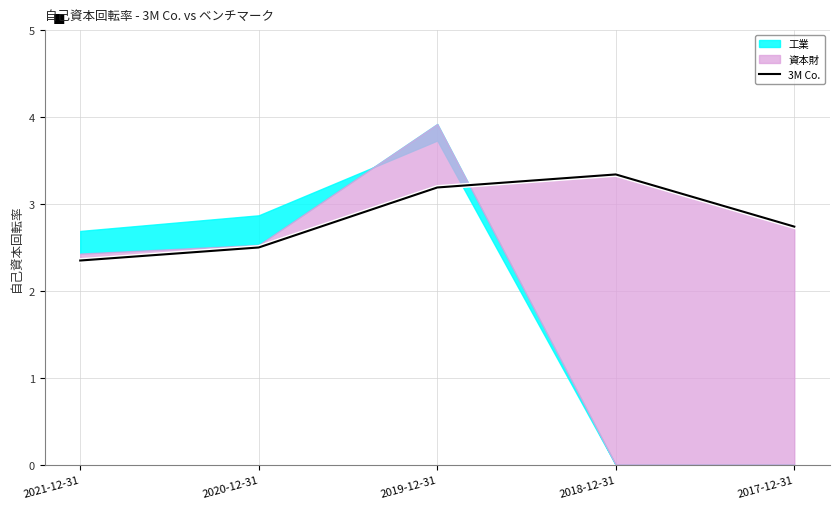

True or false: the data has more than 2 interior local peaks.

False